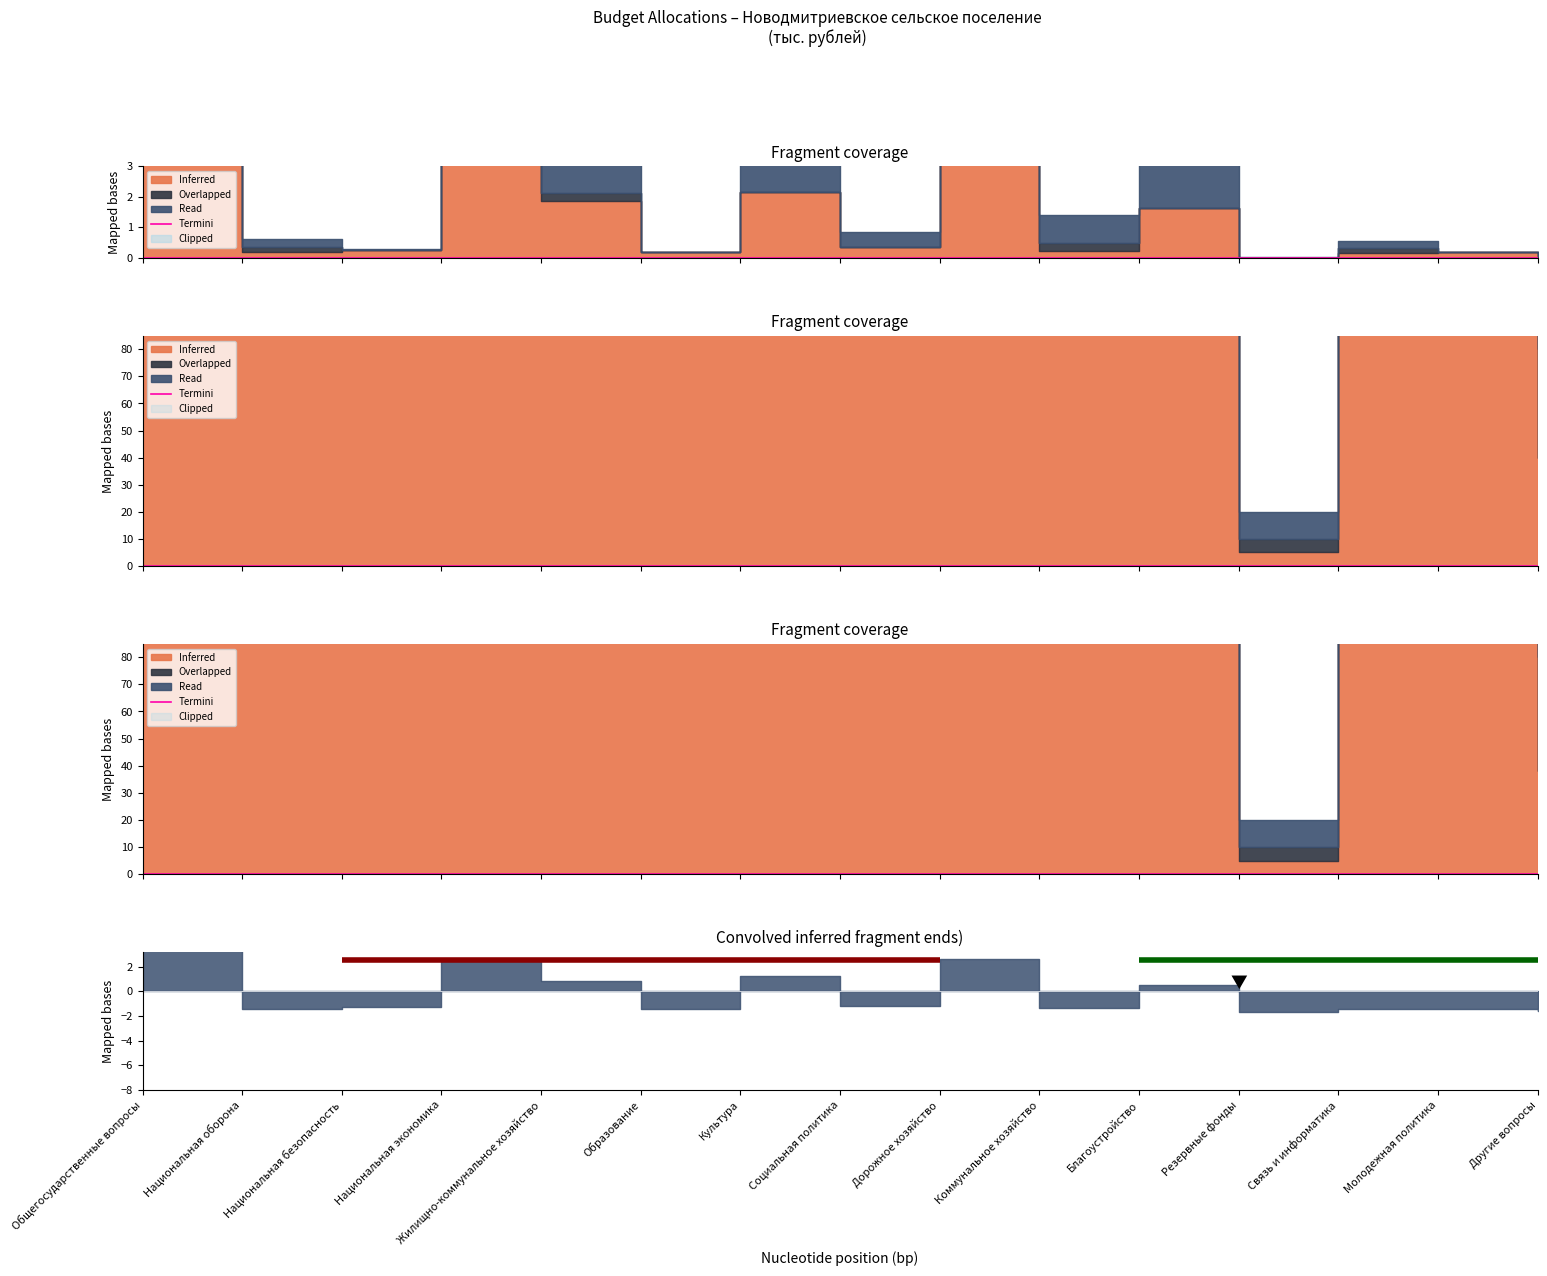

What is the difference between the highest and lowest values at Коммунальное хозяйство?

656.5